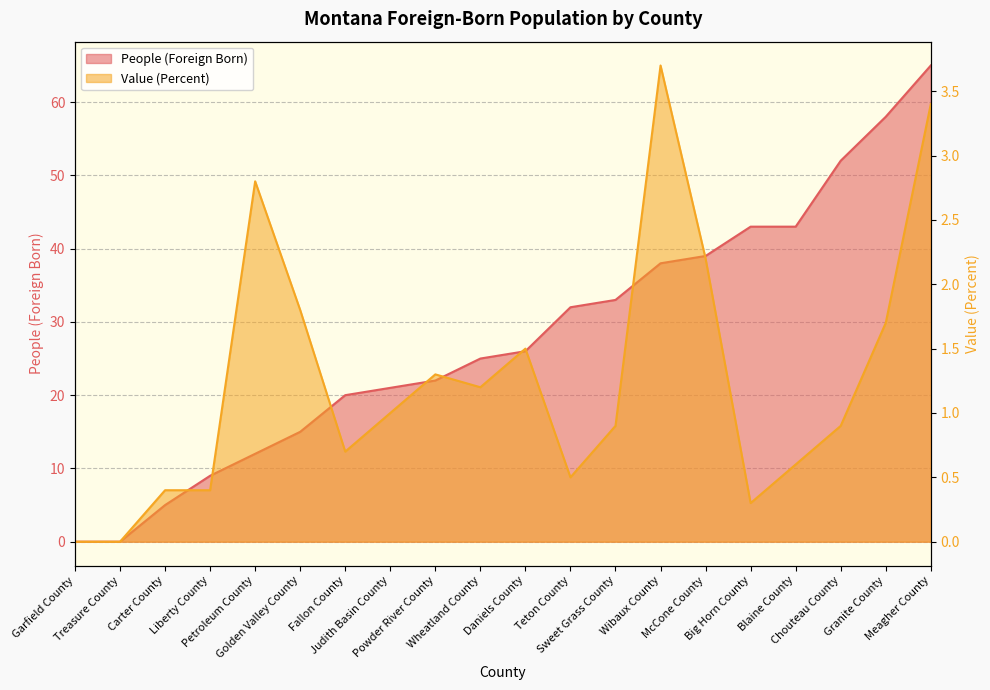

Which series has the largest total across all categories?

People (Foreign Born)